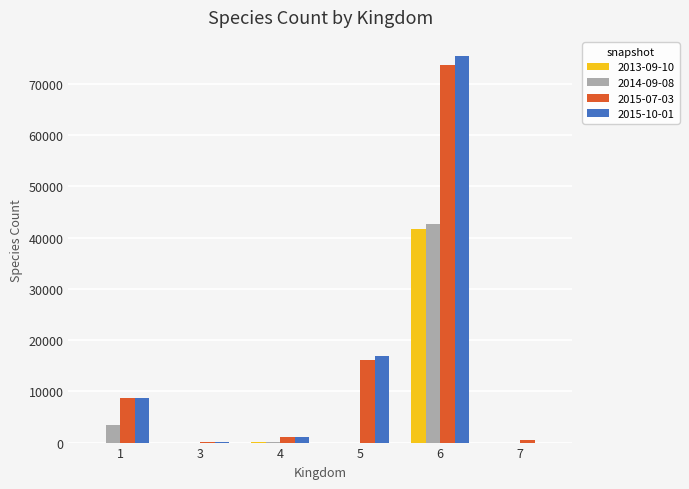

What is the total value across all series at 6?

233401